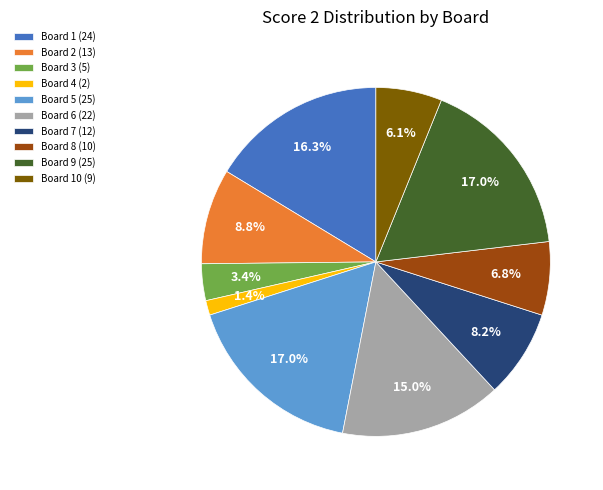

Does any single category account for the majority?

No